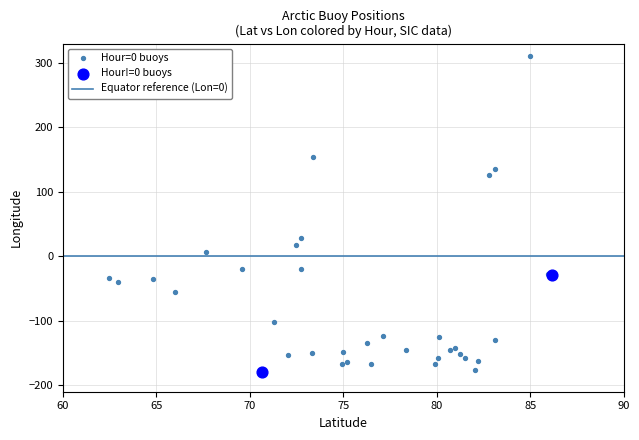

Which series has the widest spread of Y values?

Hour=0 buoys